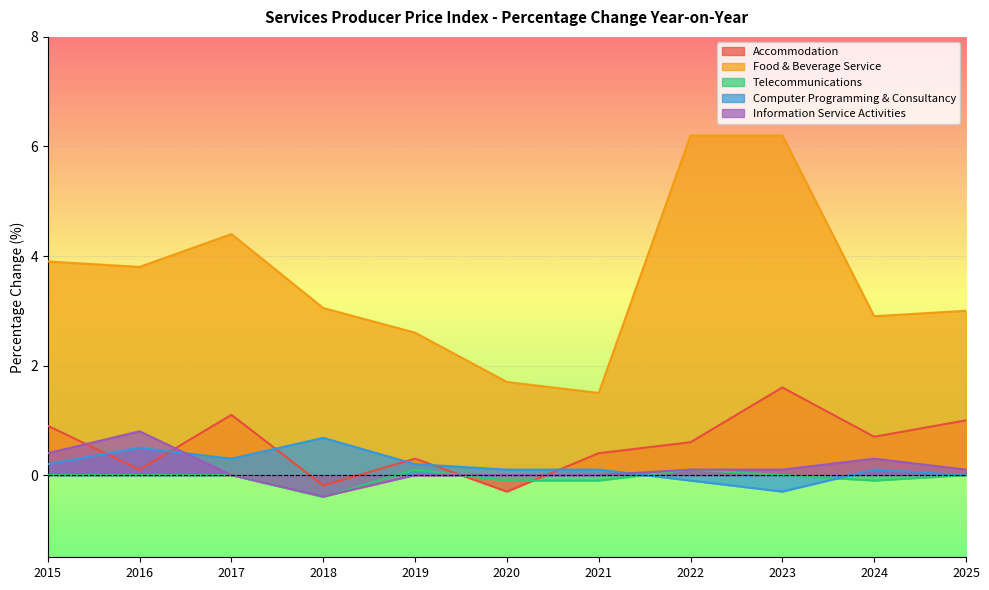

Which label corresponds to the smallest value in the chart?

2018